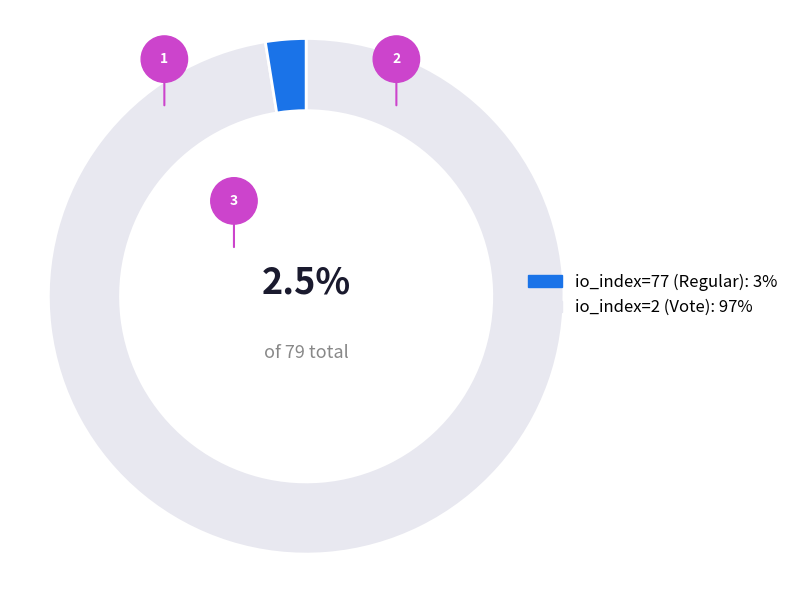

Is there a majority slice in this chart?

Yes